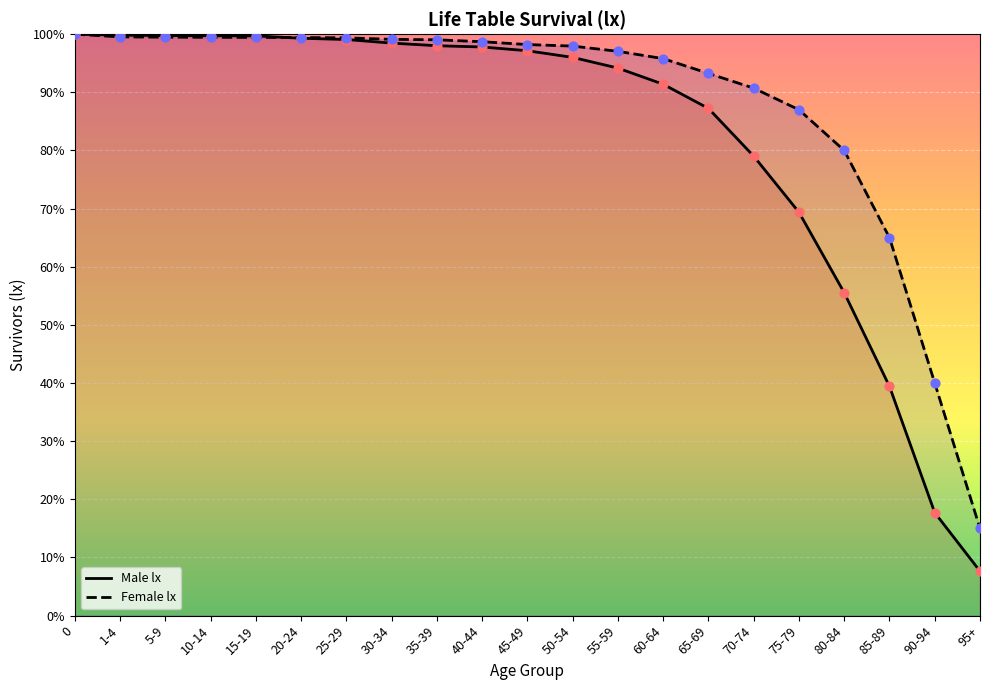

At how many categories does at least one series exceed 25?

20